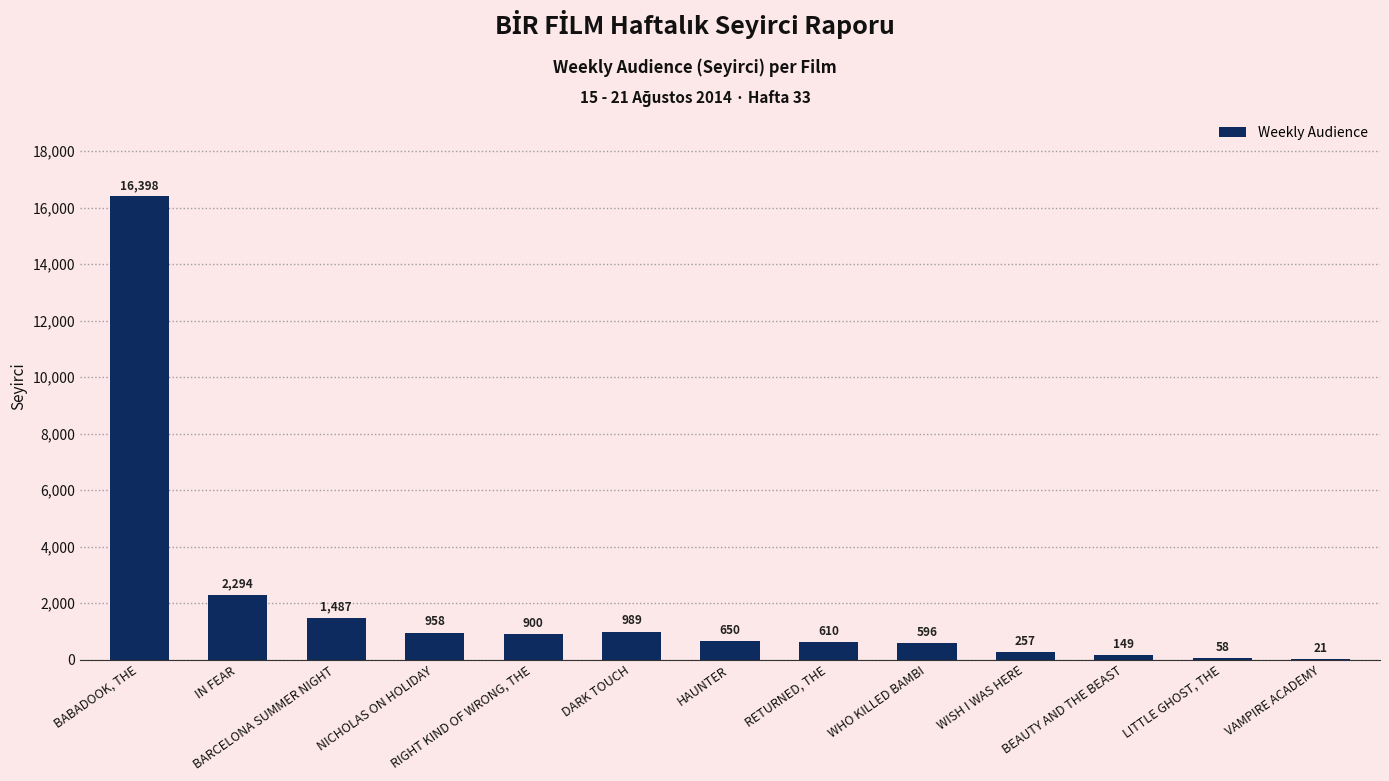

Where does the data first go above 650?

BABADOOK, THE